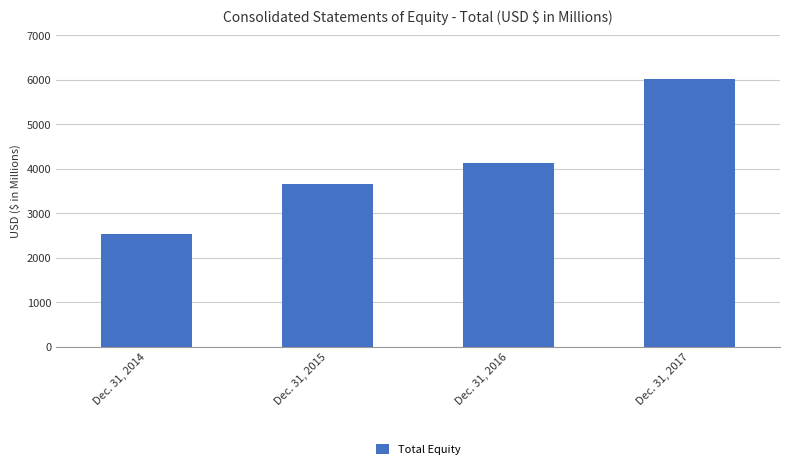

Is it true that the value at Dec. 31, 2014 is 2530?

True